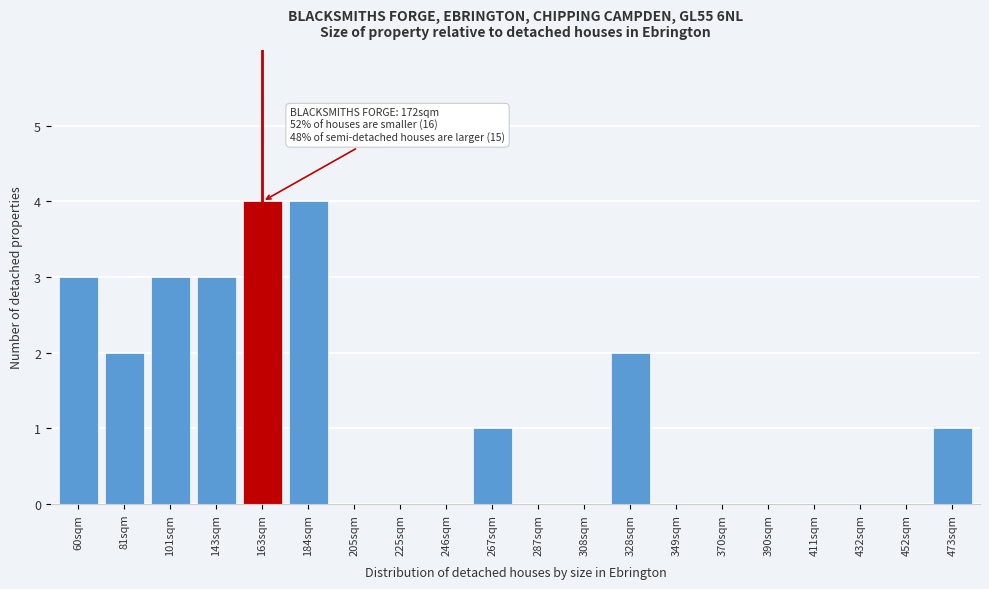

Reading left to right, extract all data points from this chart.

60sqm=3	81sqm=2	101sqm=3	143sqm=3	163sqm=4	184sqm=4	205sqm=0	225sqm=0	246sqm=0	267sqm=1	287sqm=0	308sqm=0	328sqm=2	349sqm=0	370sqm=0	390sqm=0	411sqm=0	432sqm=0	452sqm=0	473sqm=1